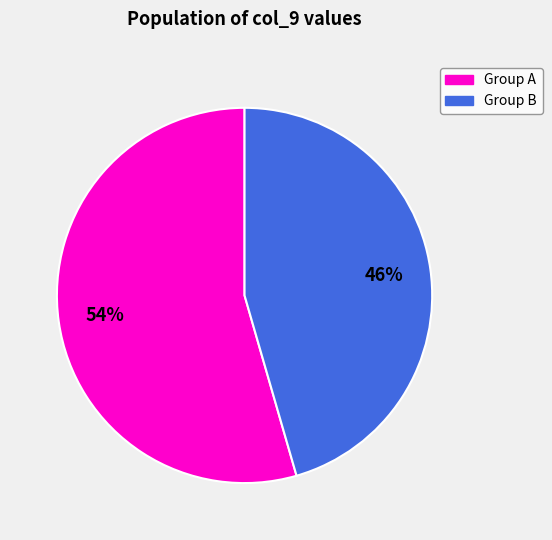

To the nearest percent, what is the average slice percentage?

50%